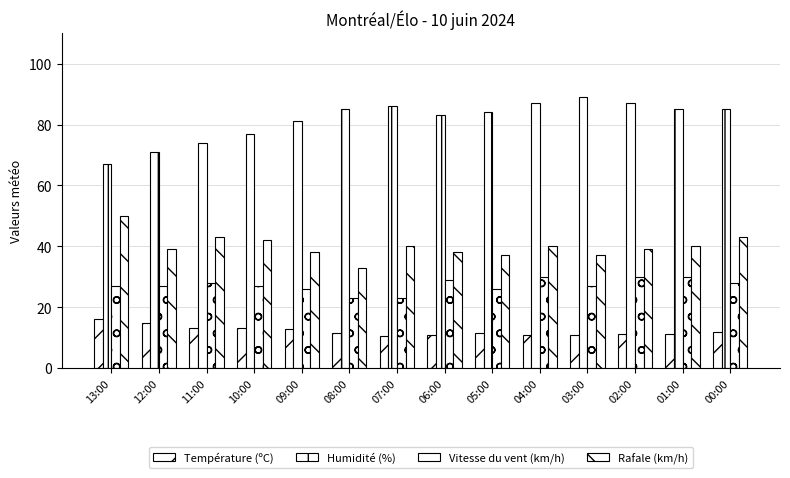

List the series in order of their overall mean, lowest first.

Température (ºC), Vitesse du vent (km/h), Rafale (km/h), Humidité (%)